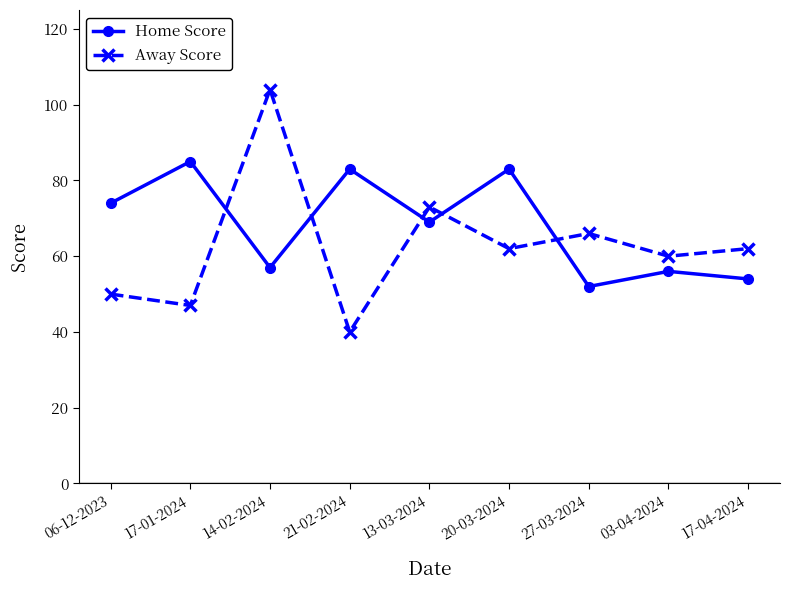

How many lines are shown in the chart?

2